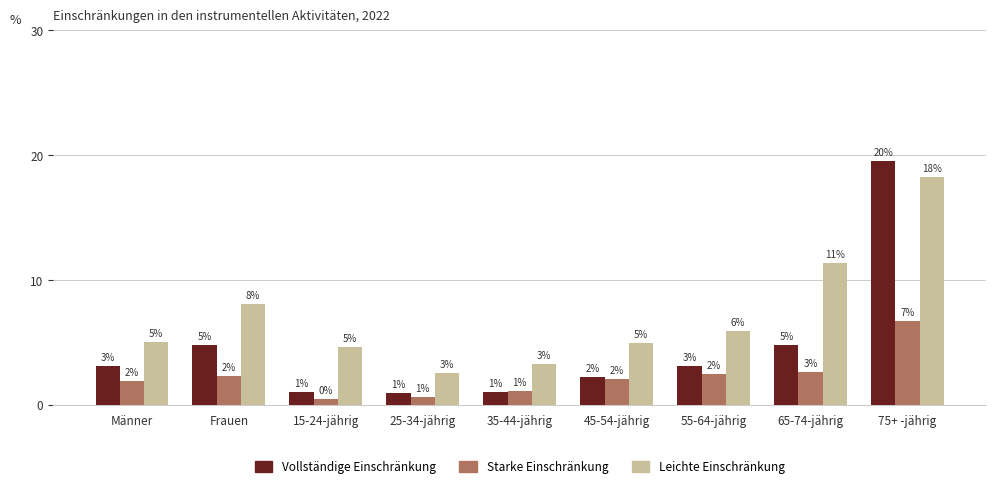

Rank the series by their average value, from highest to lowest.

Leichte Einschränkung, Vollständige Einschränkung, Starke Einschränkung